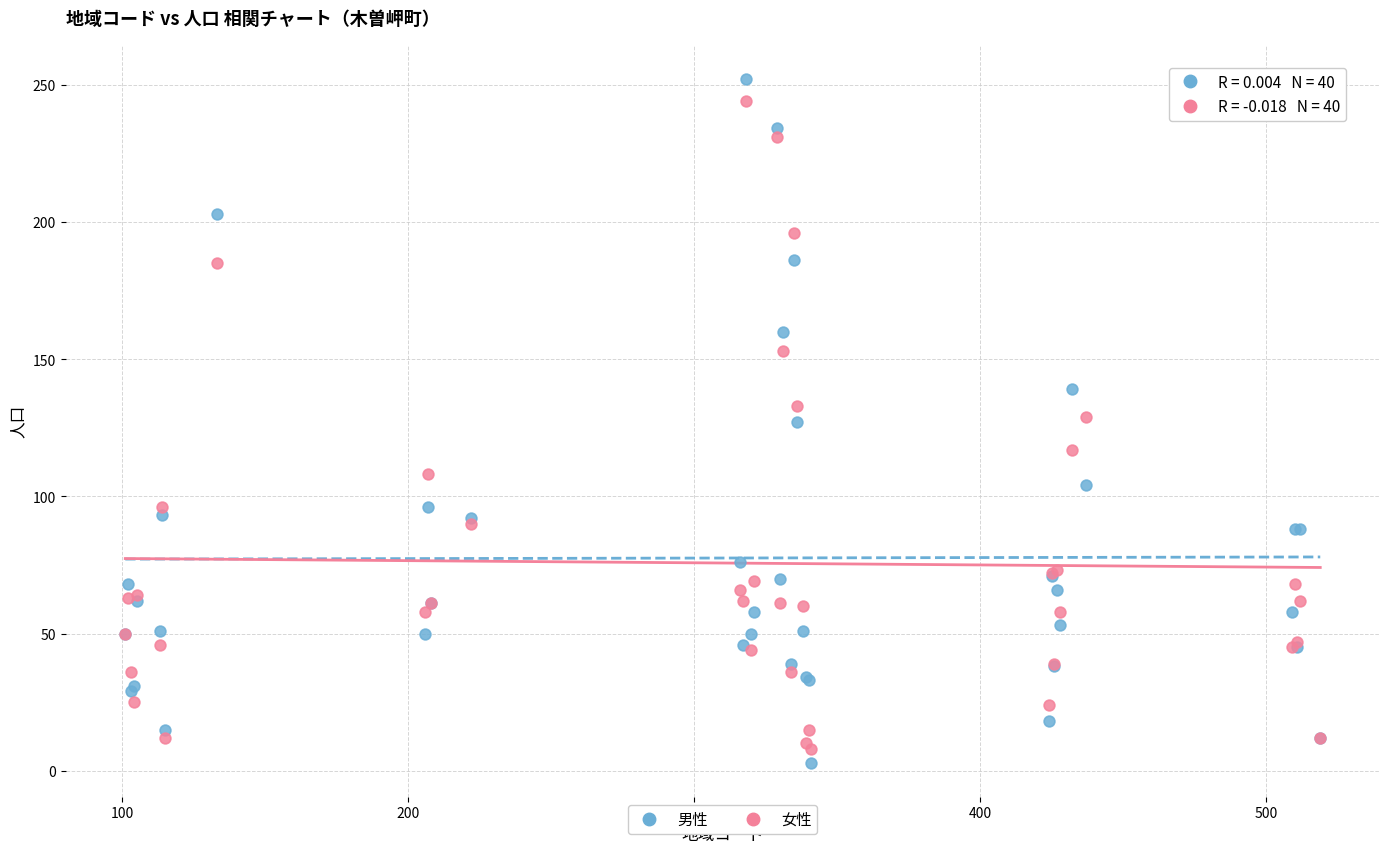

What is the X range (max minus min) for the scatter plot?

418